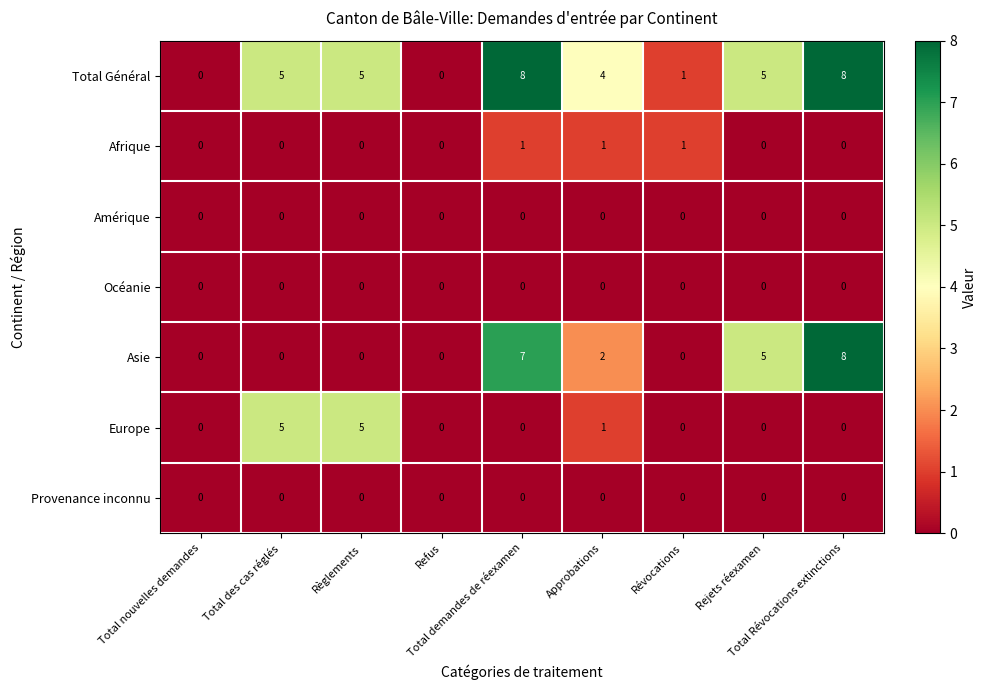

What is the maximum value shown in the chart?

8